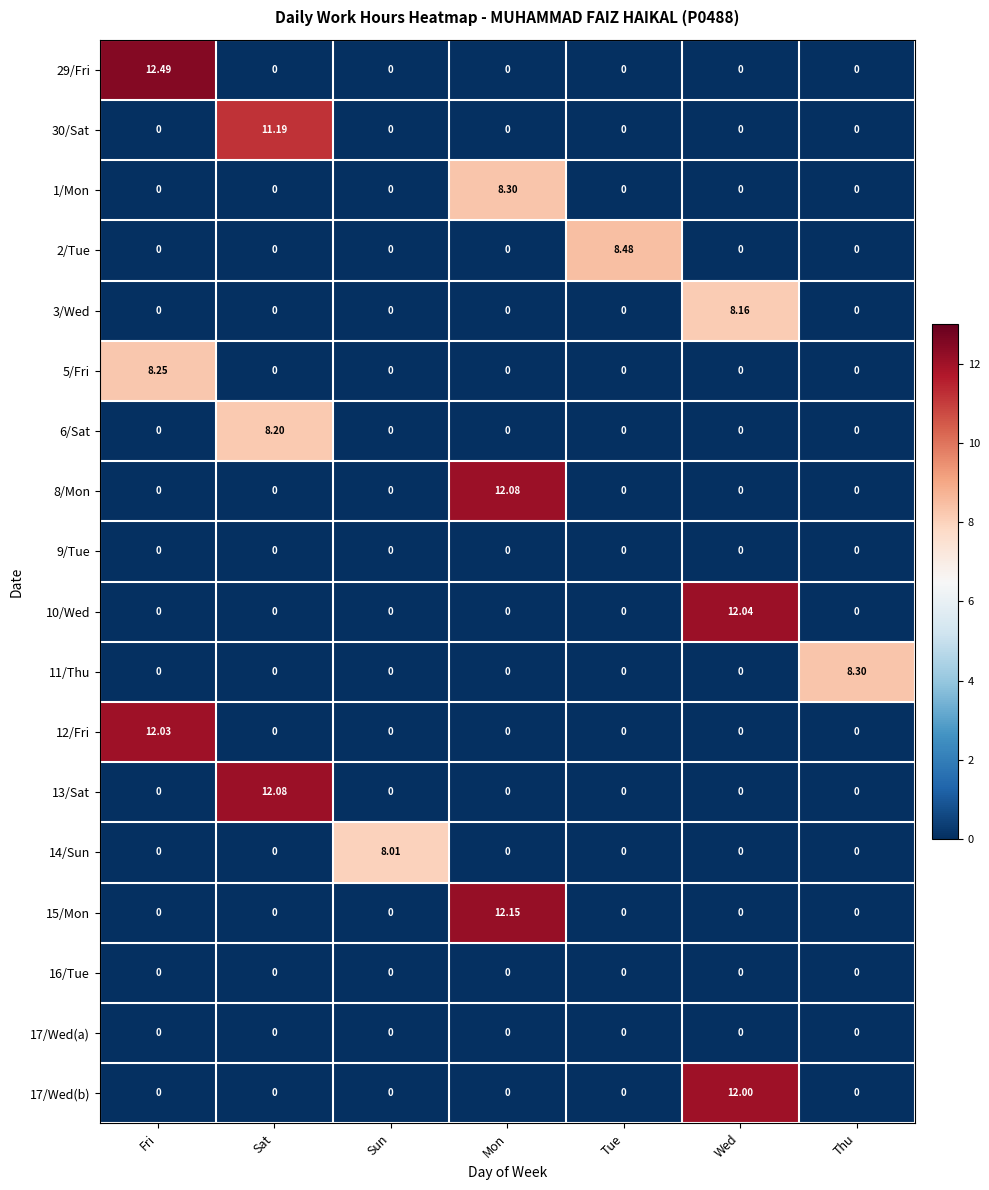

At which category does the chart reach its peak across all series?

Fri